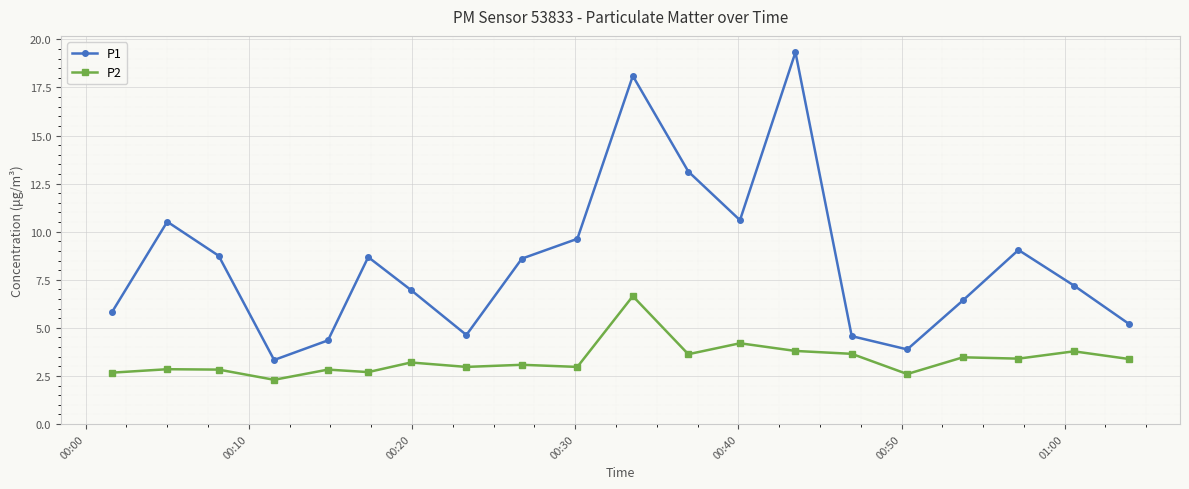

What is the minimum value shown in the chart?

2.3